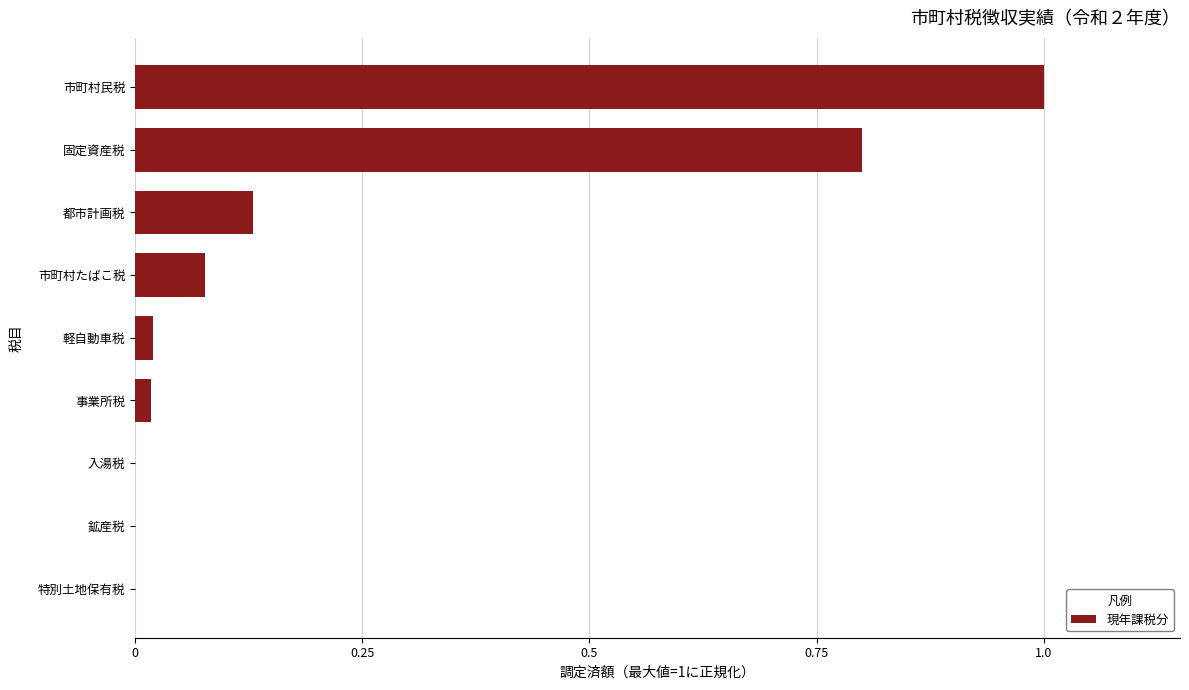

Between 都市計画税 and 特別土地保有税, which is larger?

都市計画税